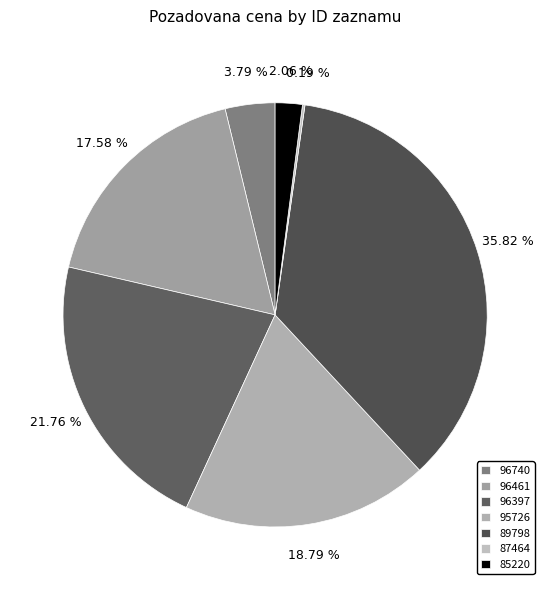

What percentage is the 96461 slice, to the nearest percent?

18%